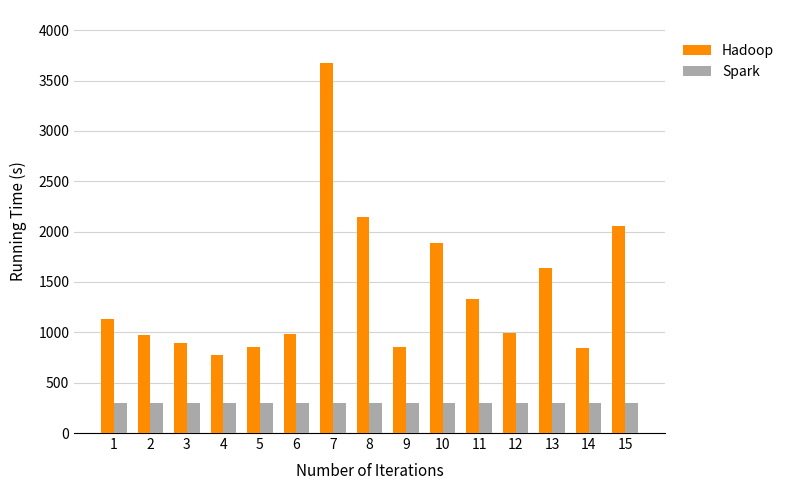

What is the average value of the Hadoop series?

1402.3